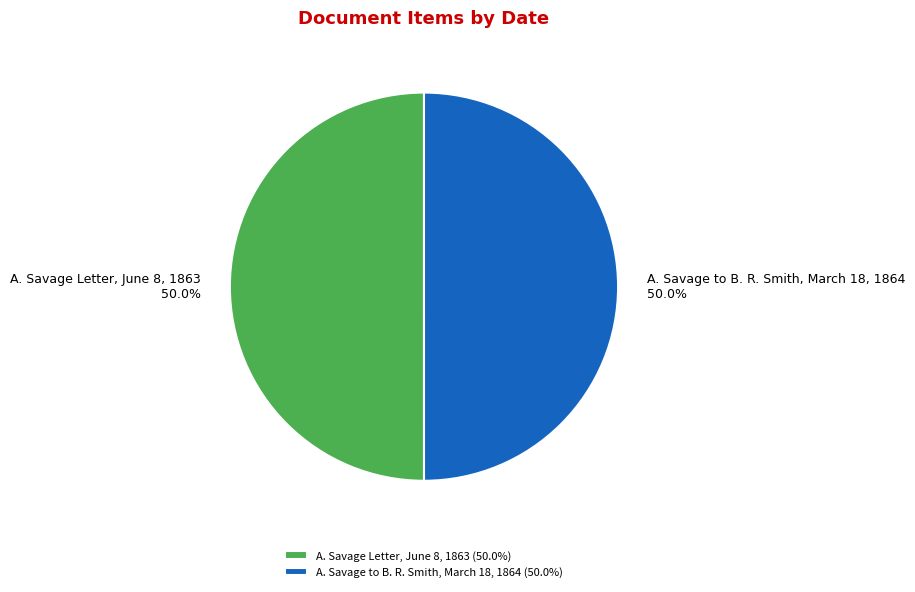

What is the ratio of the value at A. Savage to B. R. Smith, March 18, 1864 to the value at A. Savage Letter, June 8, 1863?

1.0